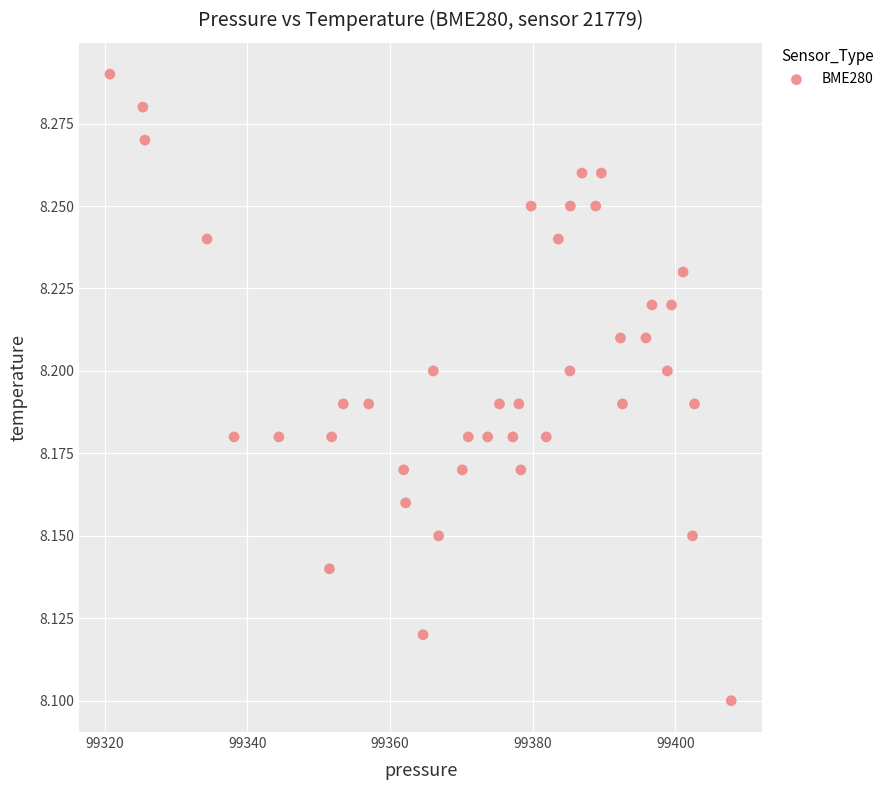

What is the range of X values (max minus min)?

87.1